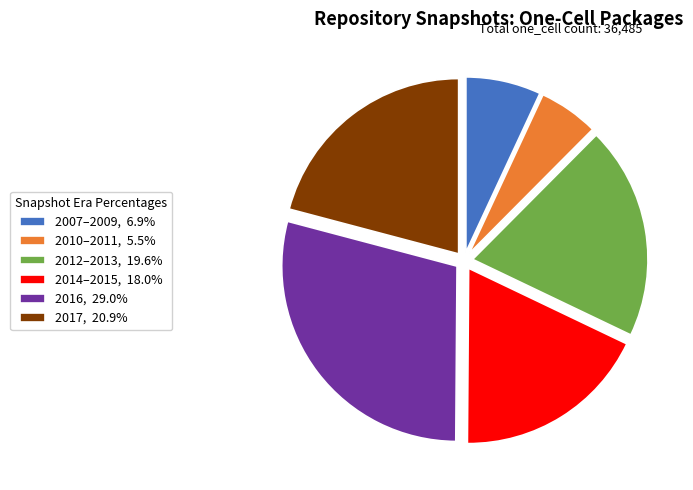

Combined, do 2014–2015, 18.0% and 2010–2011, 5.5% account for over 50%?

No